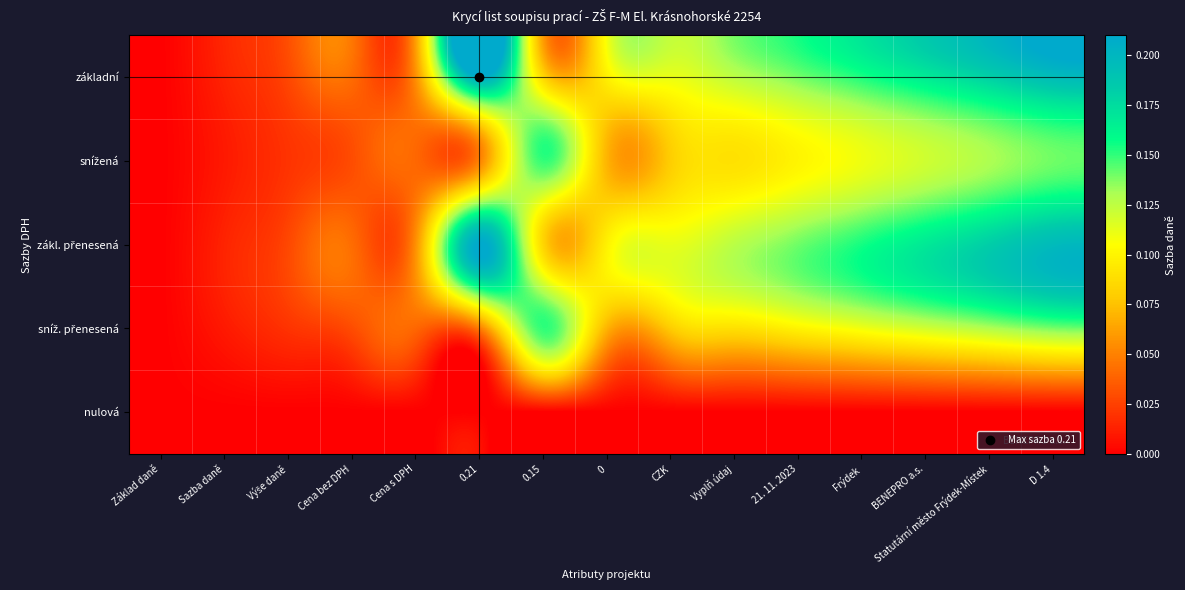

Between Základ daně and 0.21, which series saw the biggest shift?

základní